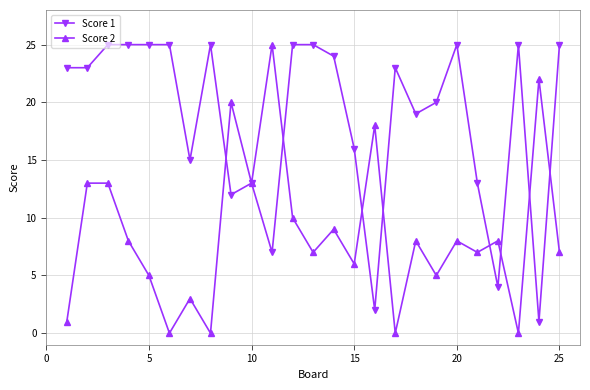

Which series has the largest total across all categories?

Score 1